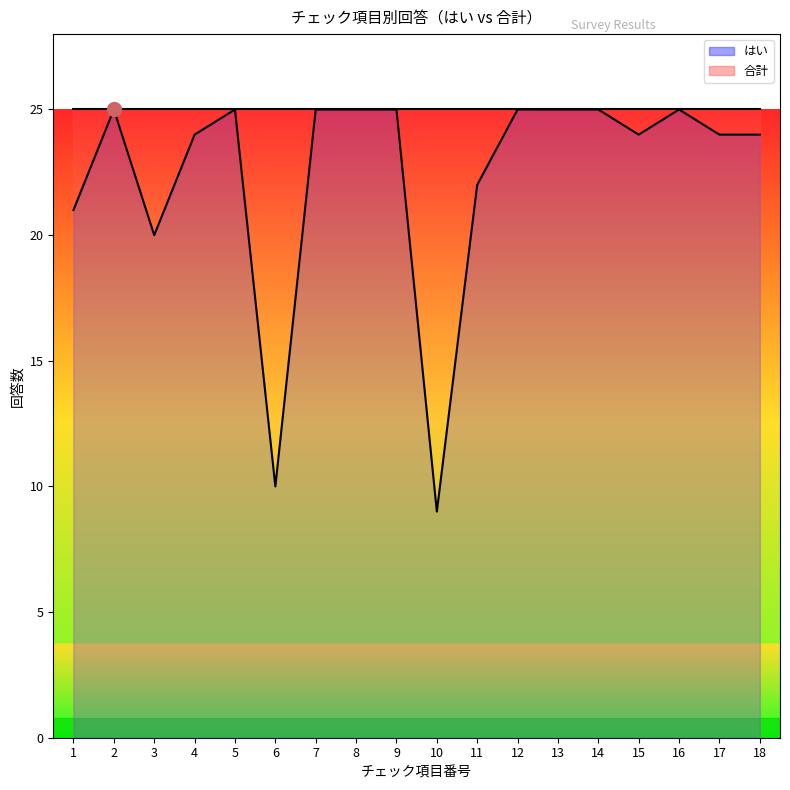

Is it true that the value at 8 is 25?

True